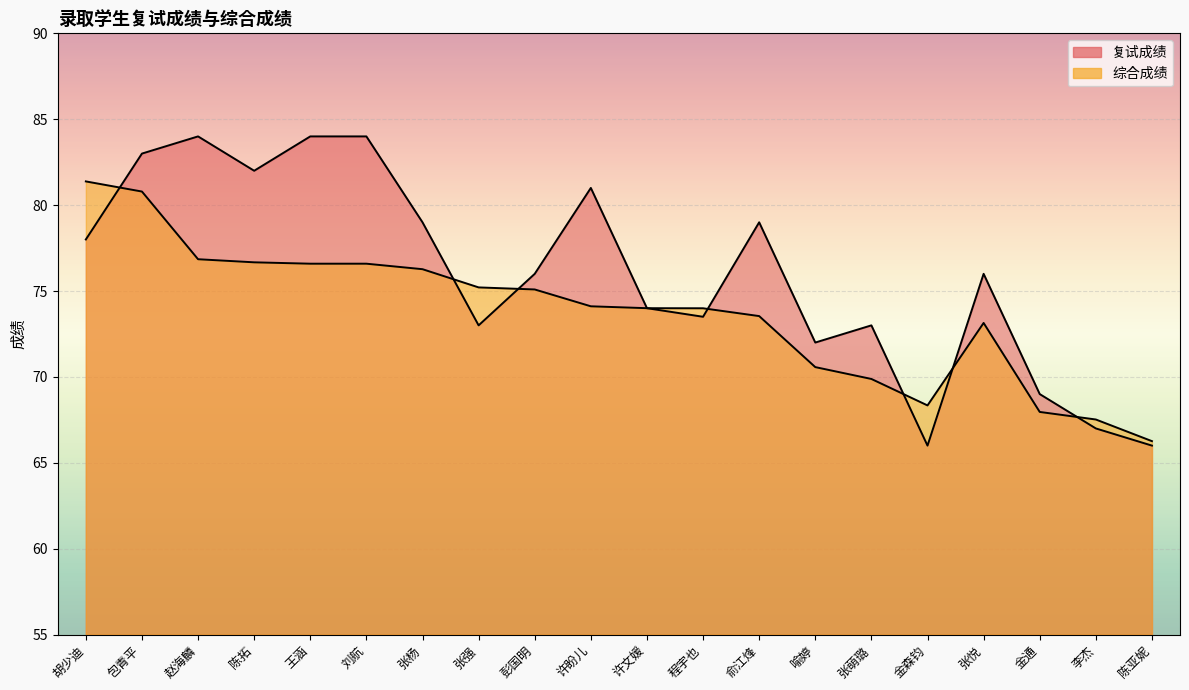

The 复试成绩 series shows 113.6 at 赵海麟. True or false?

False